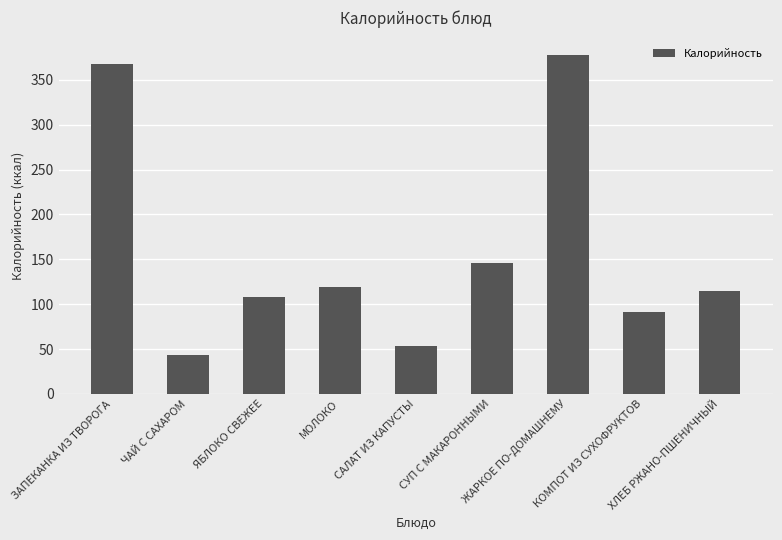

Rank the categories by value from lowest to highest.

ЧАЙ С САХАРОМ, САЛАТ ИЗ КАПУСТЫ, КОМПОТ ИЗ СУХОФРУКТОВ, ЯБЛОКО СВЕЖЕЕ, ХЛЕБ РЖАНО-ПШЕНИЧНЫЙ, МОЛОКО, СУП С МАКАРОННЫМИ, ЗАПЕКАНКА ИЗ ТВОРОГА, ЖАРКОЕ ПО-ДОМАШНЕМУ